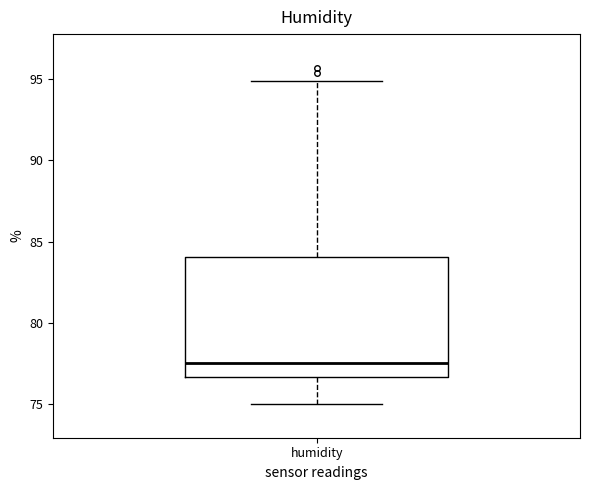

Read this box plot against the y-axis: the position of the median line, the range covered by the box, and the ends of both whiskers. The values are not printed on the chart, so give them approximately, as read against the axis.

median 77.5, box 76.5 to 84.0, whiskers 75.0 to 95.0